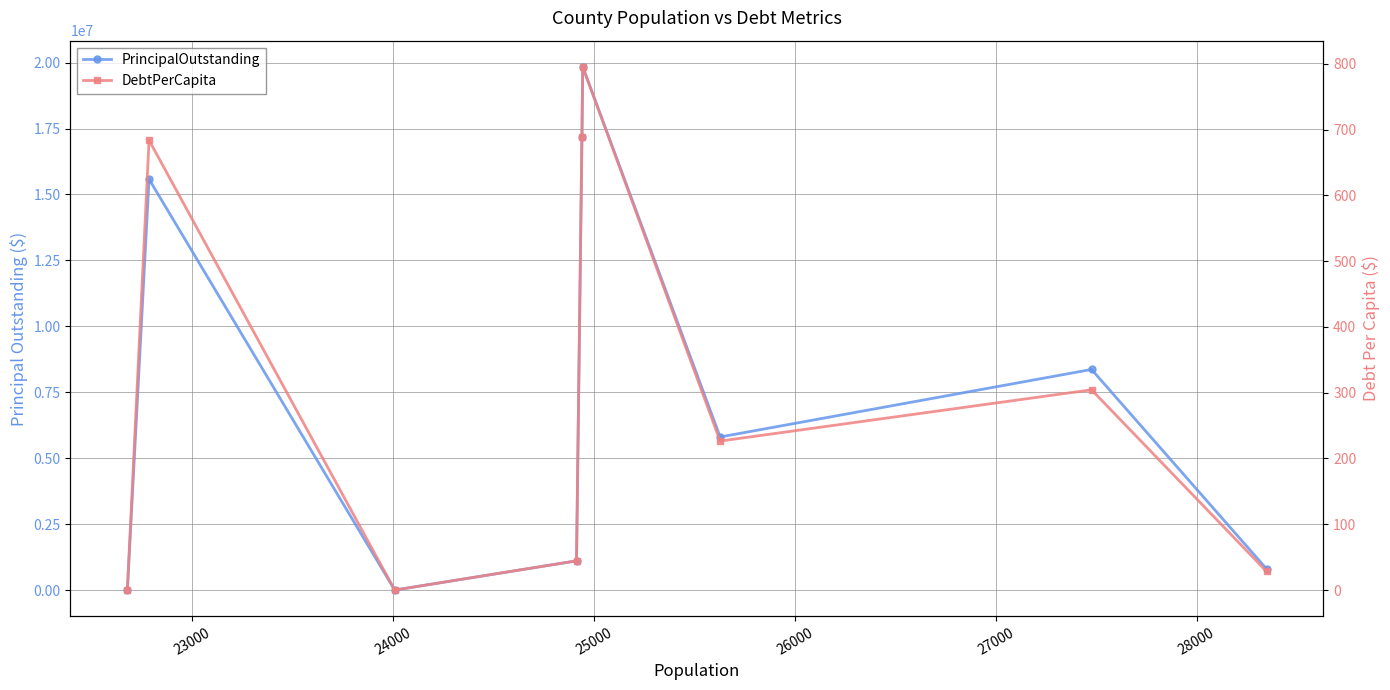

What is the average value of the DebtPerCapita series?

308.0